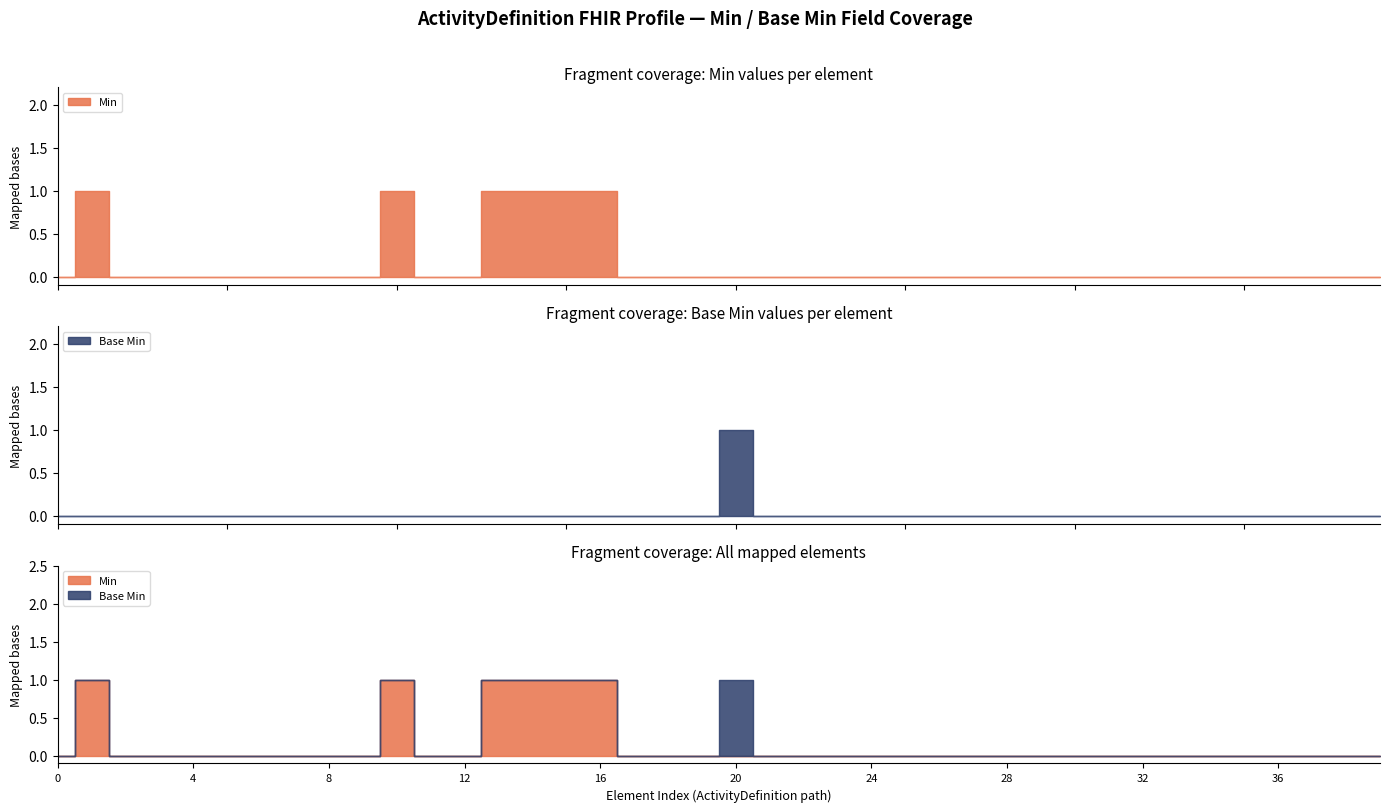

Is the value of Base Min at ActivityDefinition greater than the value of Min at ActivityDefinition.library?

No